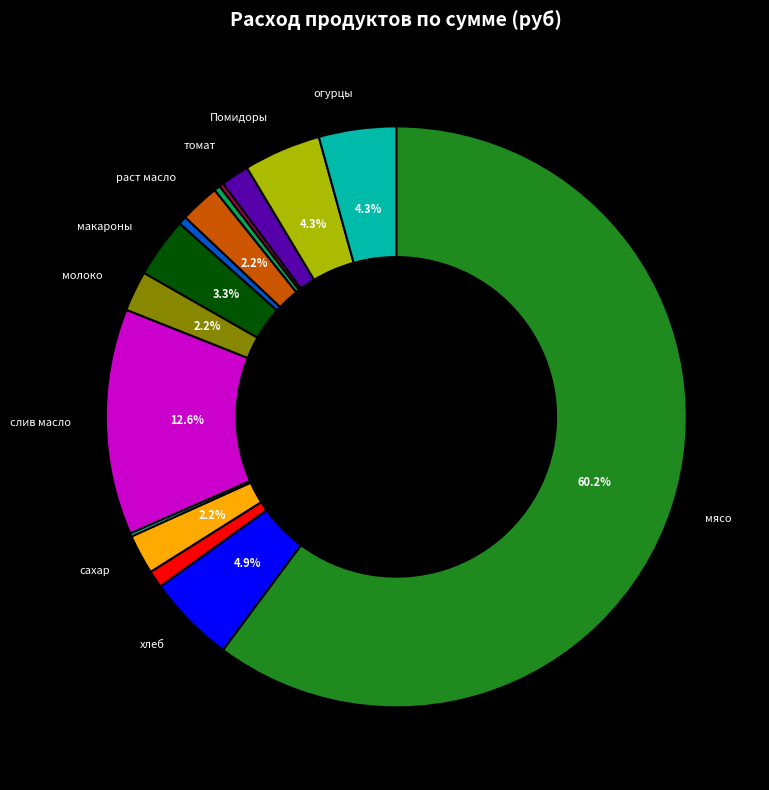

What is the smallest slice in the pie chart?

соль